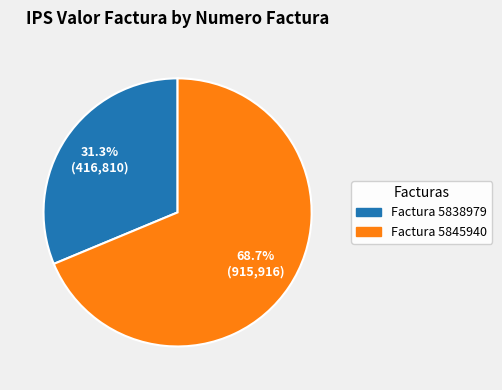

Is there any slice that represents more than half of the pie?

Yes